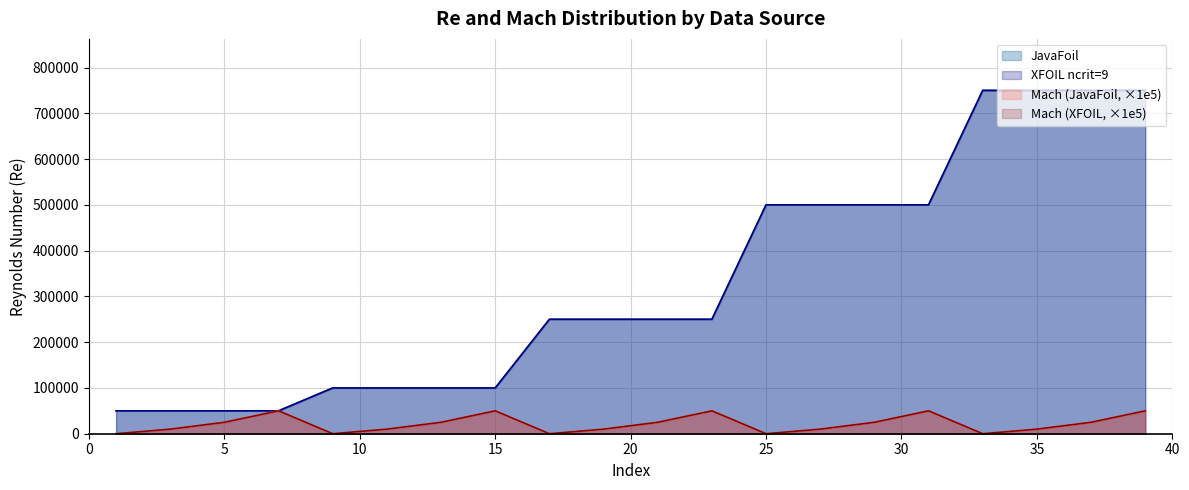

Which series has the widest spread of values?

JavaFoil